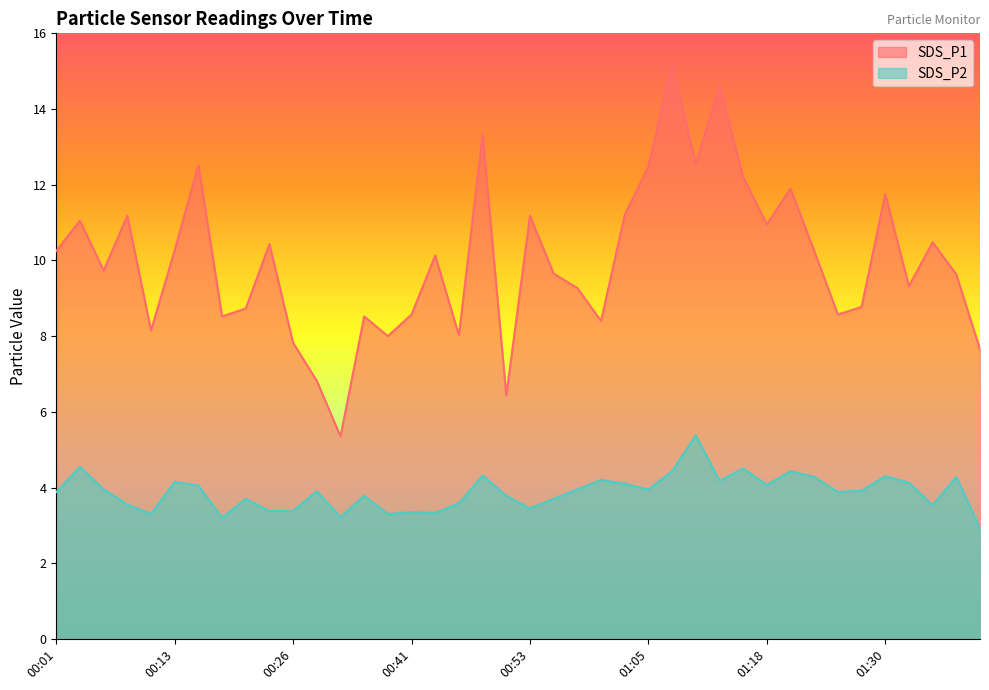

Reading left to right, extract all data points from this chart.

SDS_P1: 00:01=10.2	00:04=11.1	00:06=9.7	00:09=11.2	00:11=8.2	00:13=10.3	00:16=12.5	00:18=8.5	00:21=8.7	00:23=10.4	00:26=7.8	00:28=6.8	00:31=5.3	00:33=8.5	00:36=8.0	00:41=8.6	00:43=10.1	00:46=8.0	00:48=13.3	00:51=6.4	00:53=11.2	00:55=9.7	00:58=9.3	01:00=8.4	01:03=11.2	01:05=12.5	01:08=15.2	01:10=12.6	01:13=14.6	01:15=12.2	01:18=10.9	01:20=11.9	01:23=10.2	01:25=8.6	01:28=8.8	01:30=11.8	01:33=9.3	01:35=10.5	01:38=9.6	01:40=7.7
SDS_P2: 00:01=3.9	00:04=4.5	00:06=4.0	00:09=3.5	00:11=3.3	00:13=4.2	00:16=4.0	00:18=3.2	00:21=3.7	00:23=3.4	00:26=3.4	00:28=3.9	00:31=3.2	00:33=3.8	00:36=3.3	00:41=3.4	00:43=3.3	00:46=3.6	00:48=4.3	00:51=3.8	00:53=3.5	00:55=3.7	00:58=4.0	01:00=4.2	01:03=4.1	01:05=4.0	01:08=4.4	01:10=5.4	01:13=4.2	01:15=4.5	01:18=4.1	01:20=4.4	01:23=4.3	01:25=3.9	01:28=3.9	01:30=4.3	01:33=4.1	01:35=3.5	01:38=4.3	01:40=2.9